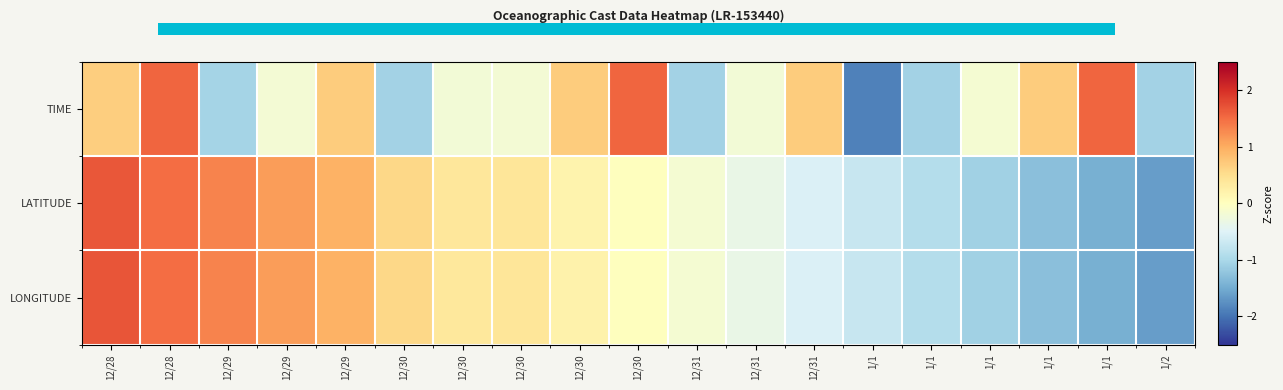

At which category is the sum across all series the highest?

12/28